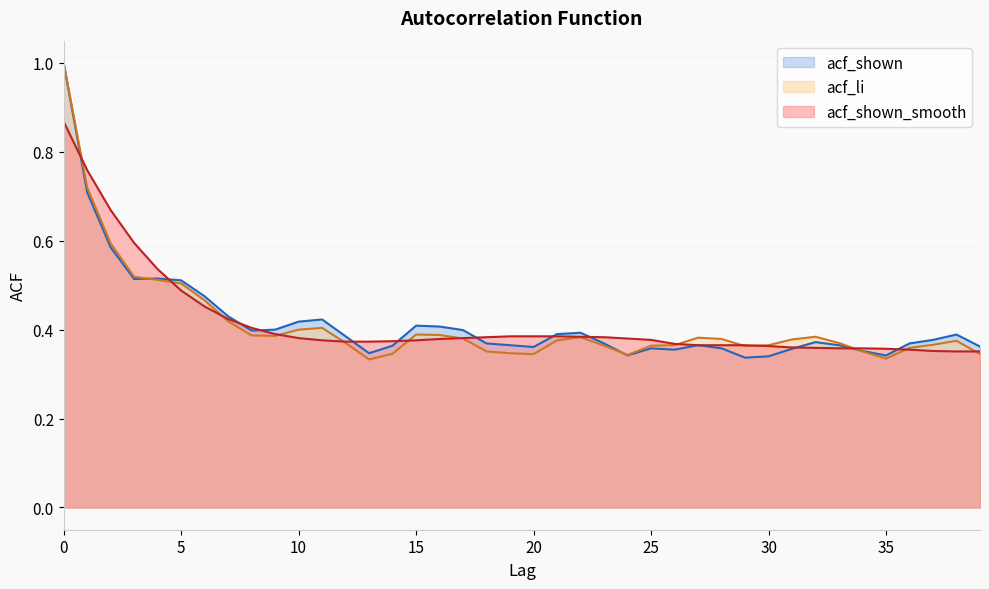

What are all the series names shown in the legend?

acf_shown, acf_li, acf_shown_smooth